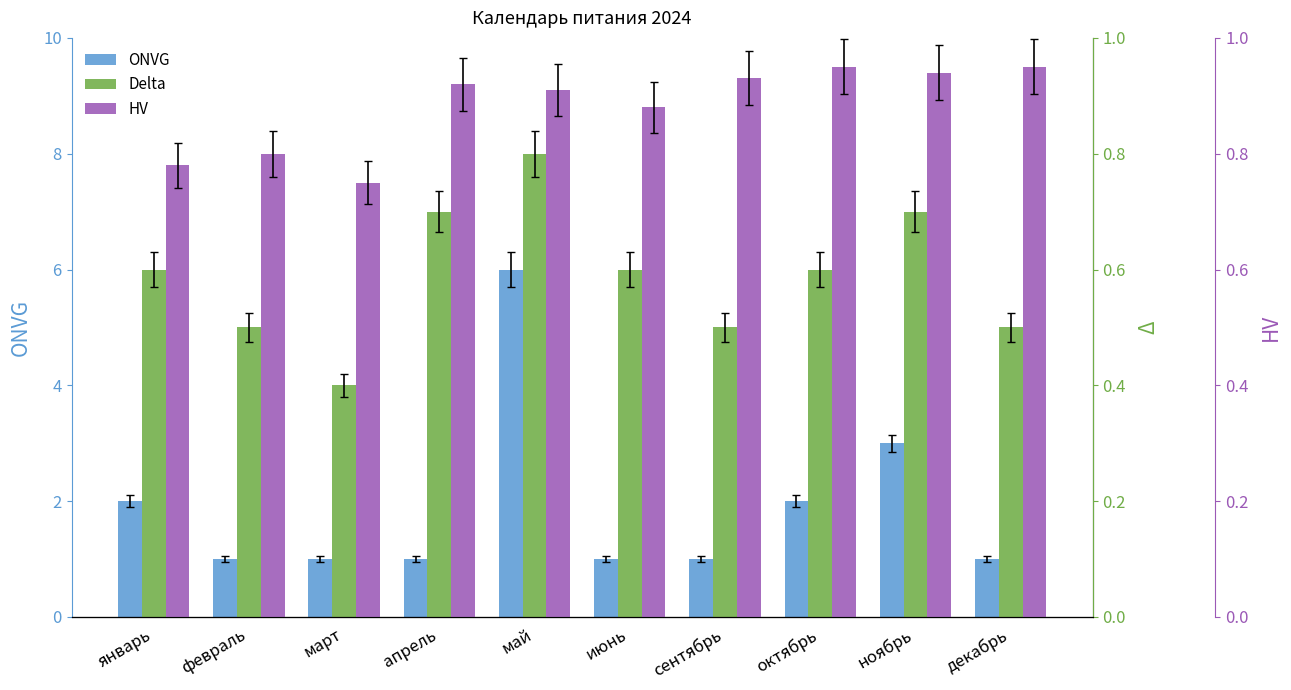

How many HV values are between 0 and 1?

10